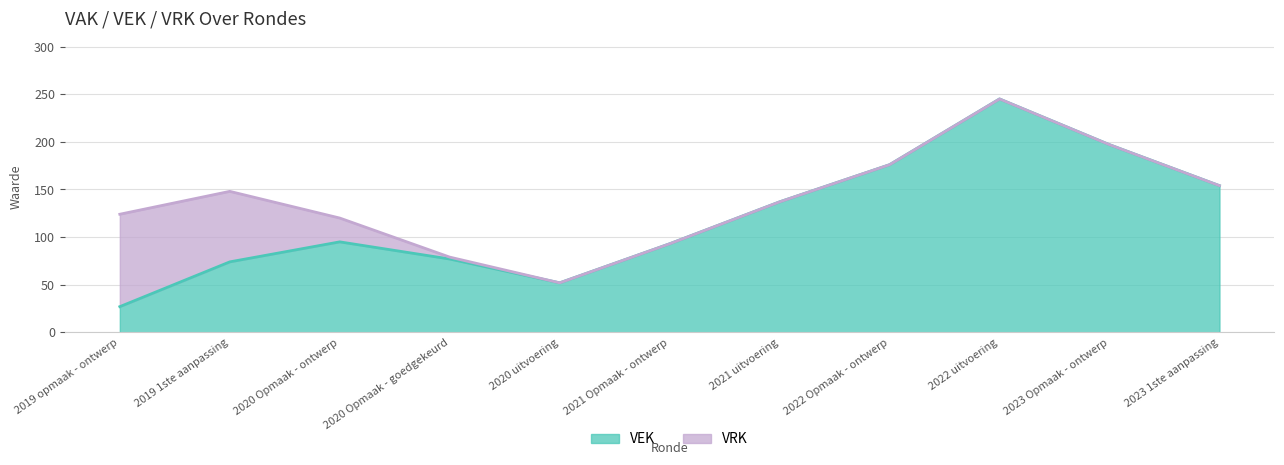

How many lines are shown in the chart?

2